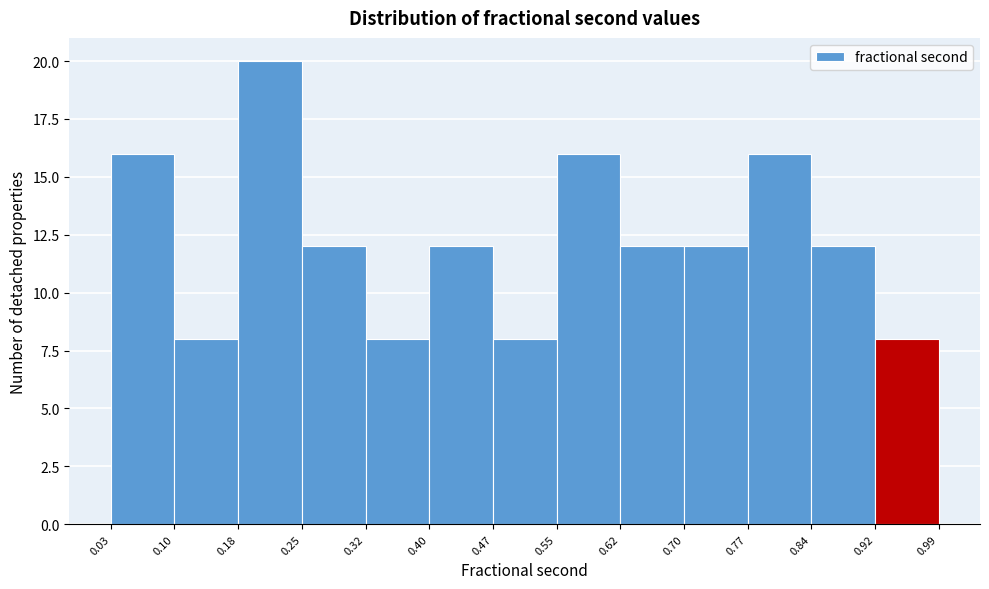

Which range on the x-axis has the tallest bar?

0.18 to 0.25